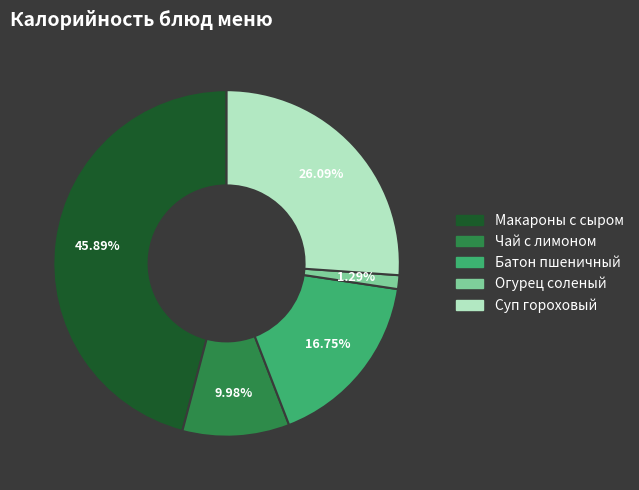

How many segments does this pie chart have?

5